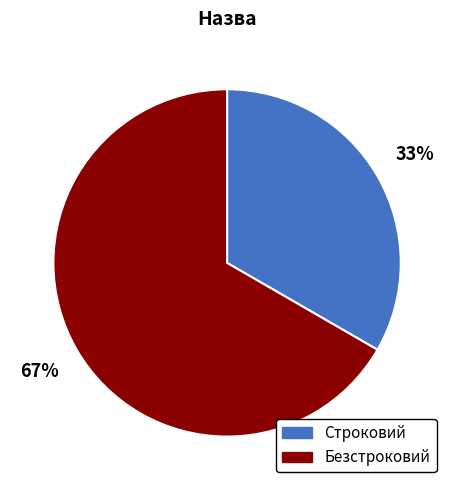

To the nearest percent, what portion does Строковий represent?

33%